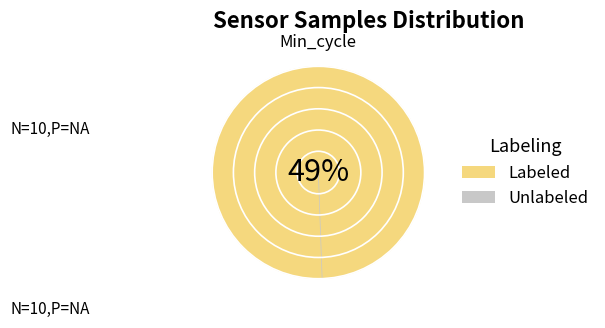

Is it true that 29 is 17% of the pie?

False